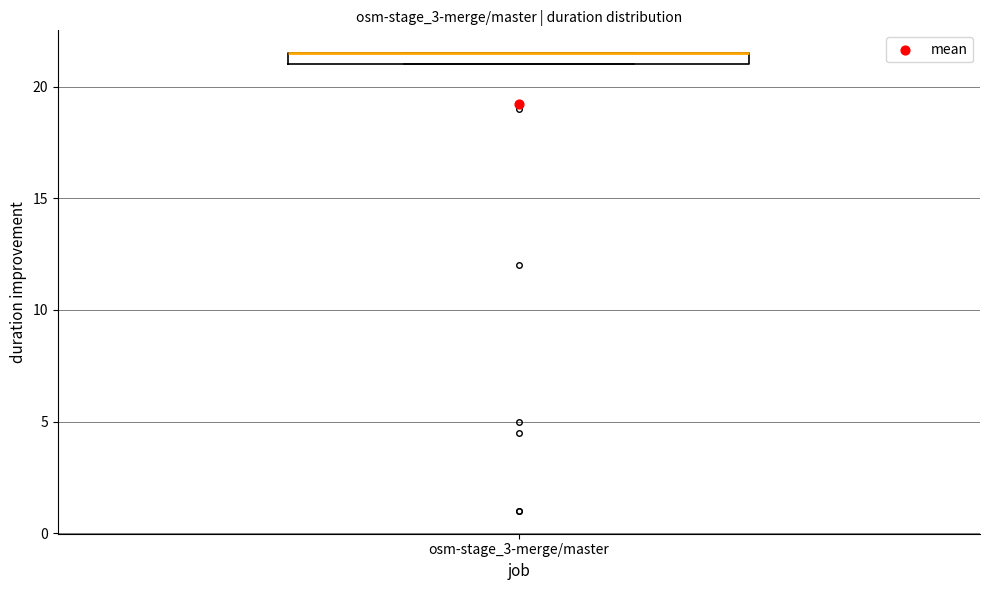

Where is the upper edge of the box for osm-stage_3-merge/master on the y-axis? The values are not printed on the chart, so give them approximately, as read against the axis.

21.5